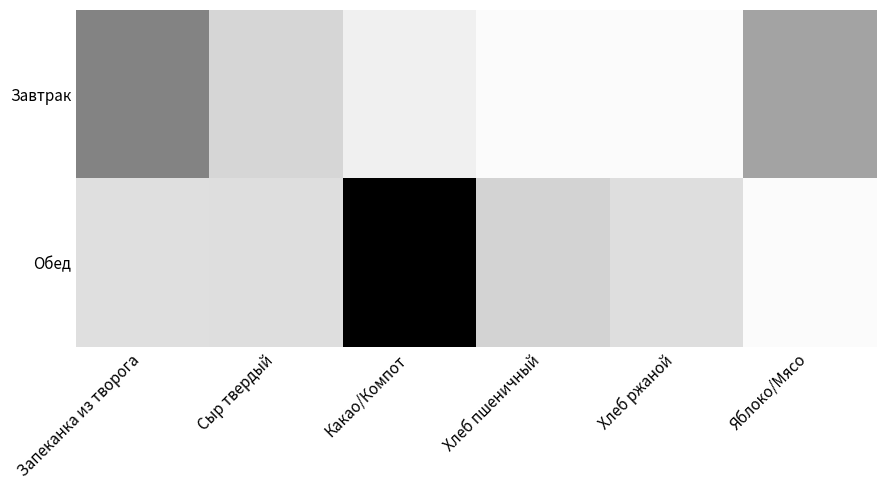

Reading right to left, list all the values displayed in this chart.

Завтрак: Яблоко/Мясо=19.0	Хлеб ржаной=0.9	Хлеб пшеничный=0.9	Какао/Компот=3.2	Сыр твердый=8.4	Запеканка из творога=25.2
Обед: Яблоко/Мясо=0.9	Хлеб ржаной=6.8	Хлеб пшеничный=9.0	Какао/Компот=52.4	Сыр твердый=6.9	Запеканка из творога=6.6